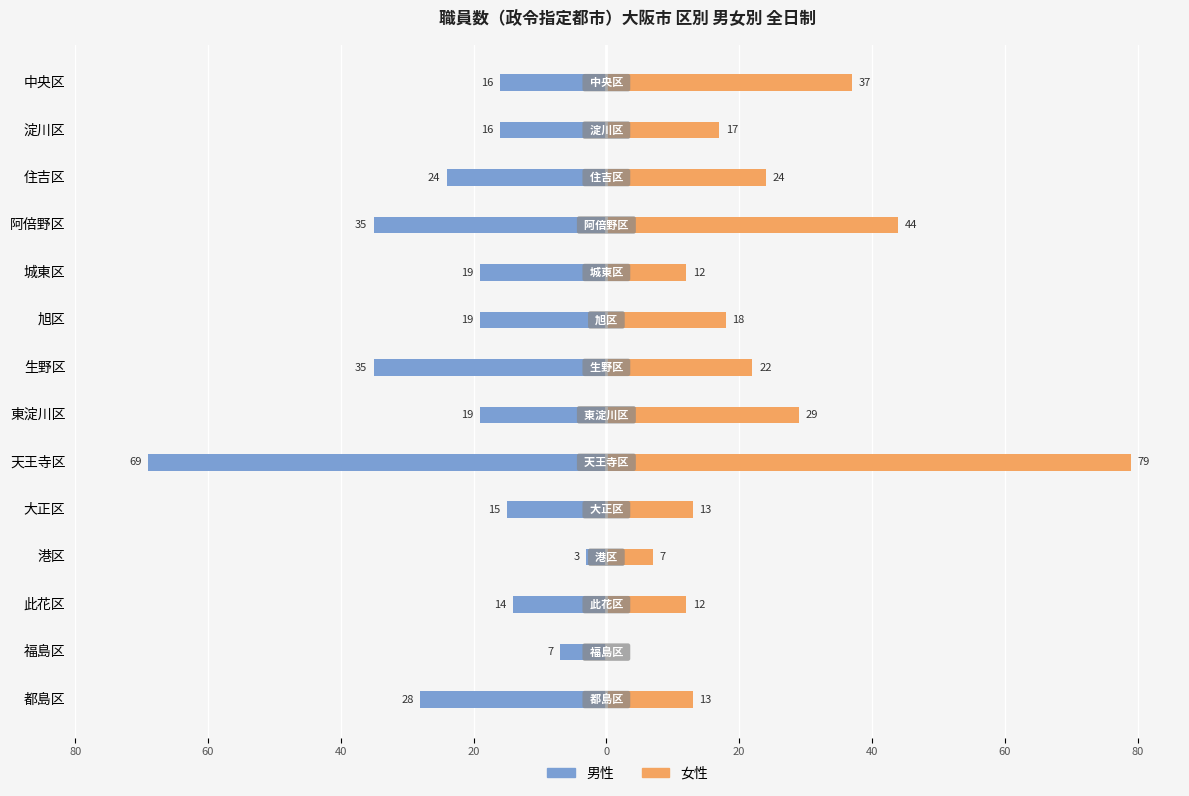

What is the average value of the 男性 series?

-23